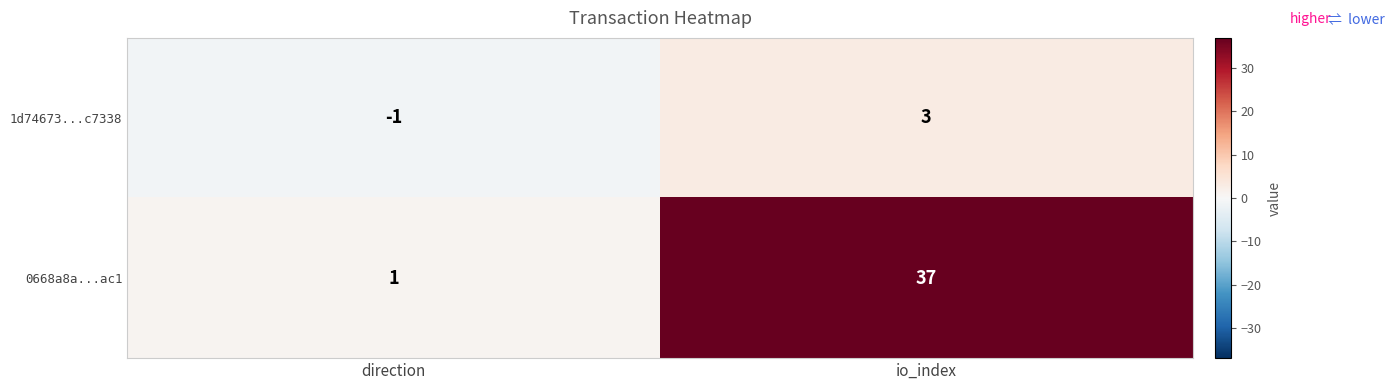

Which series has the largest range (max minus min)?

0668a8a...ac1